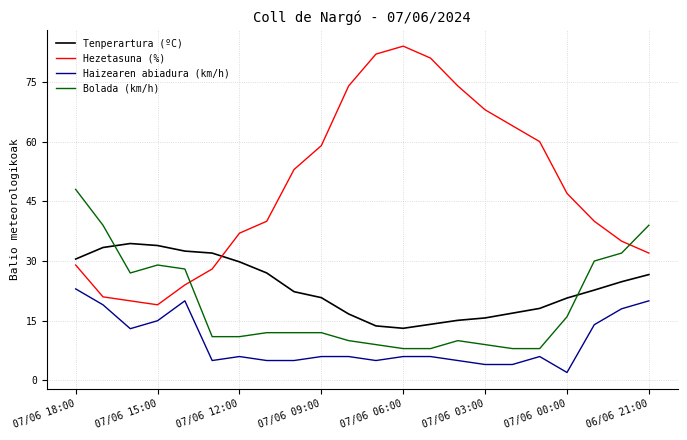

How many lines are shown in the chart?

4